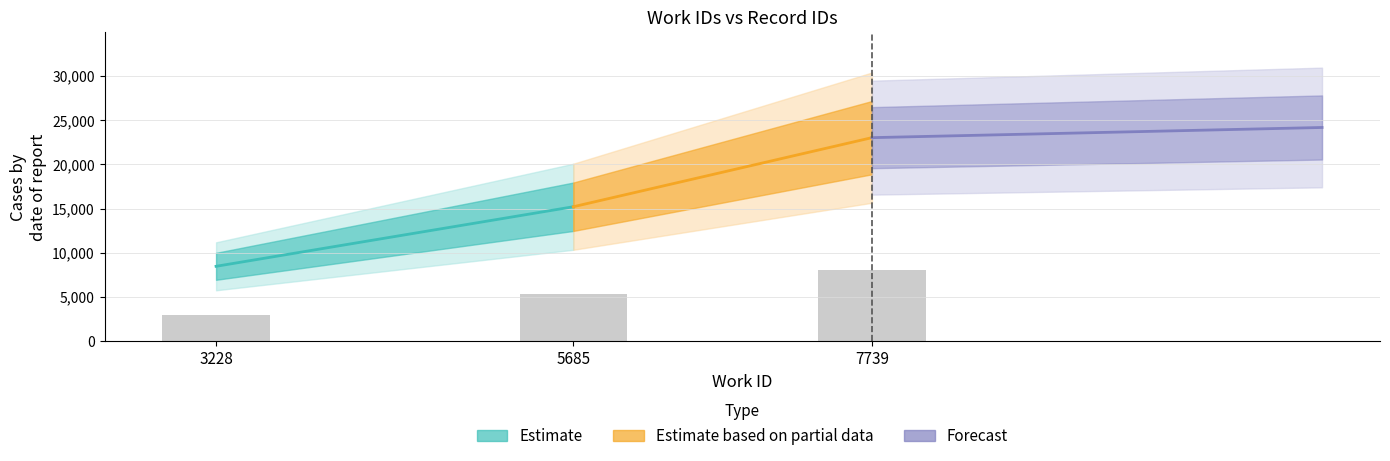

What is the difference between the maximum and minimum values?

5095.3